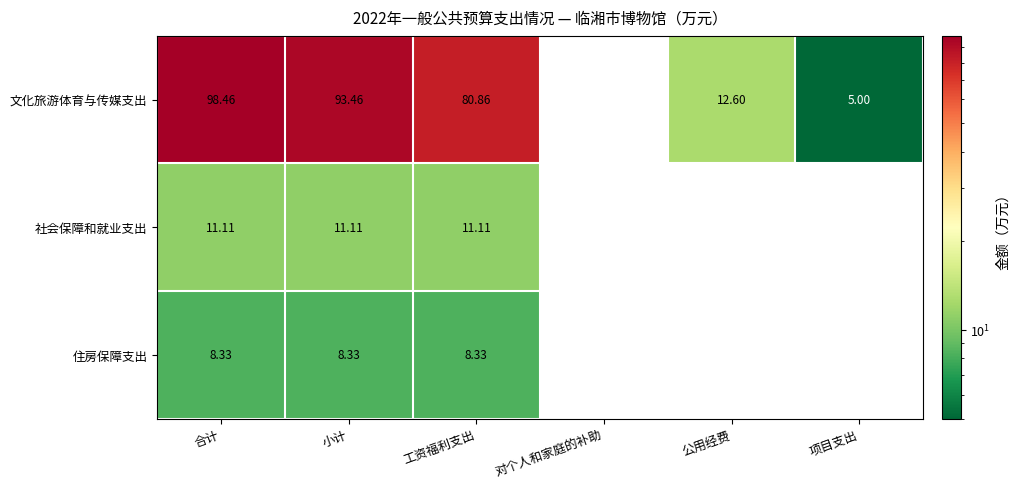

Rank the series at 合计 from lowest to highest value.

住房保障支出, 社会保障和就业支出, 文化旅游体育与传媒支出